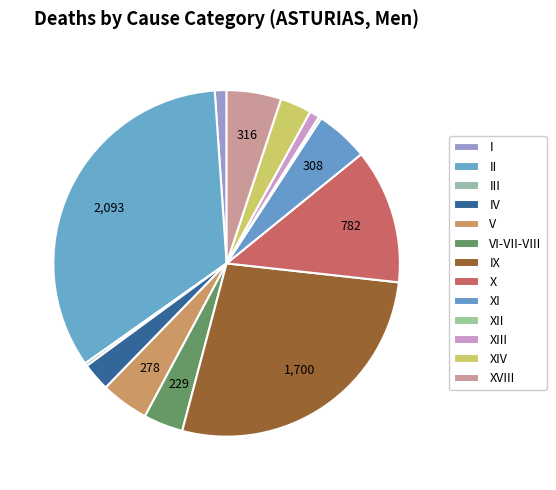

Which category has the biggest portion of the pie?

II